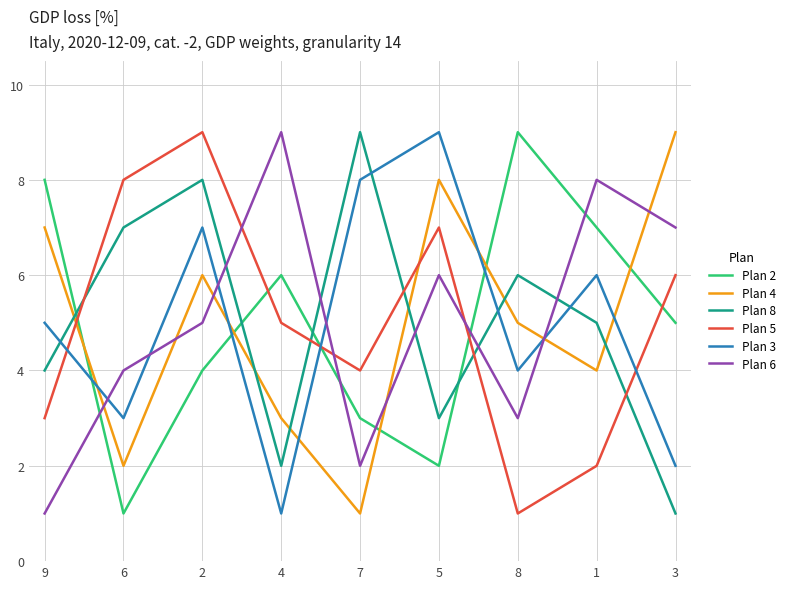

Rank the categories by Plan 6 value from highest to lowest.

4, 1, 3, 5, 2, 6, 8, 7, 9